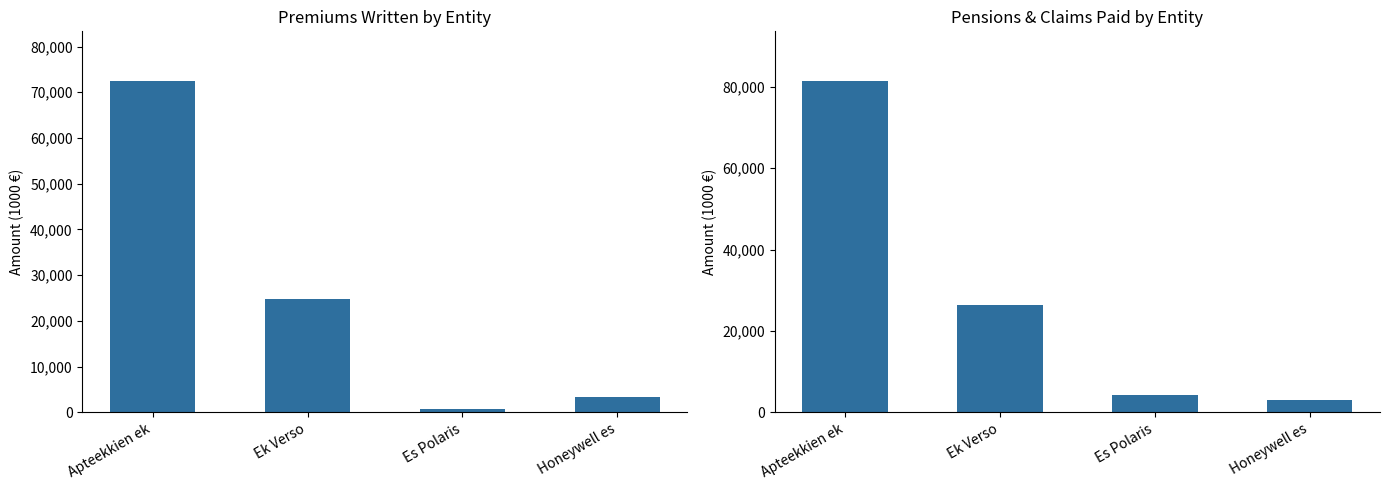

What is the difference between the highest and lowest values at Es Polaris?

3436.0